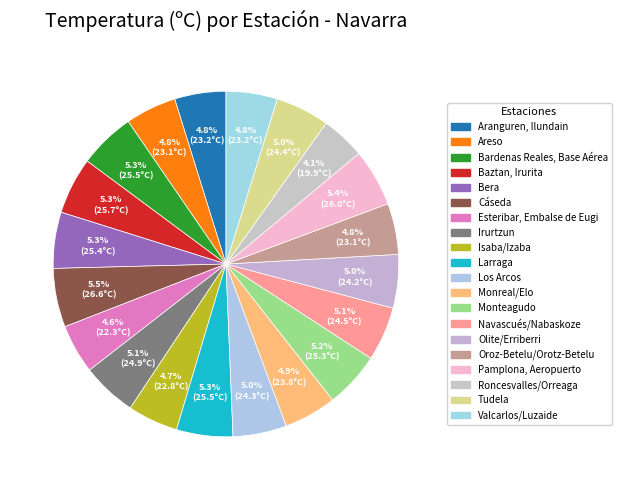

What is the change in value from Aranguren, Ilundain to Bardenas Reales, Base Aérea?

+2.3